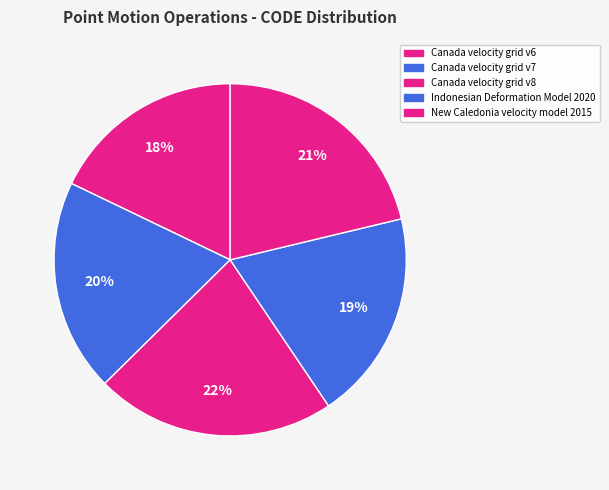

Is it true that Canada velocity grid v6 is 18% of the pie?

True